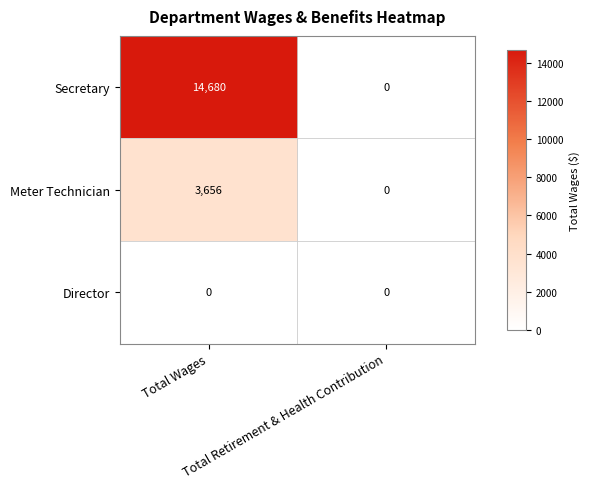

List the series in order of their overall mean, highest first.

Secretary, Meter Technician, Director